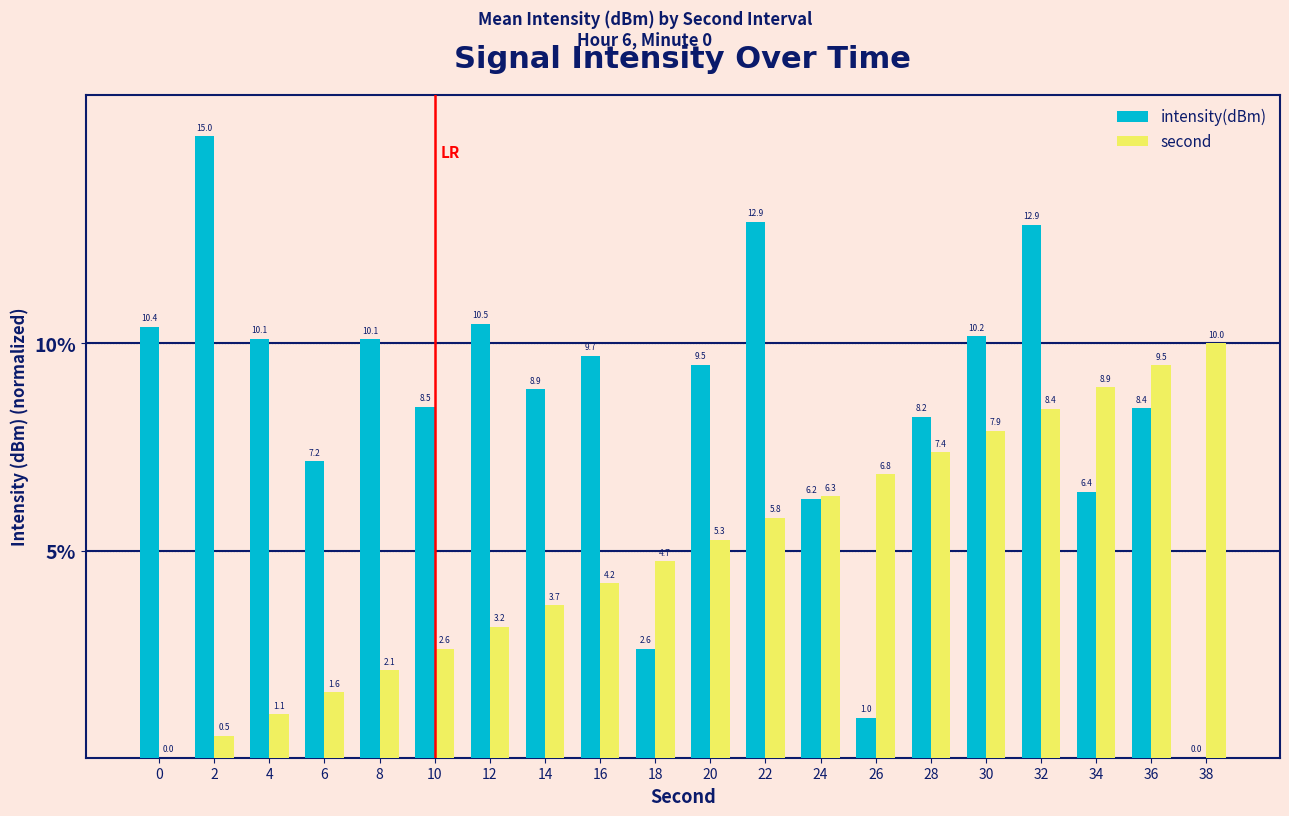

The value of intensity(dBm) at 24 is 11.0. True or false?

False